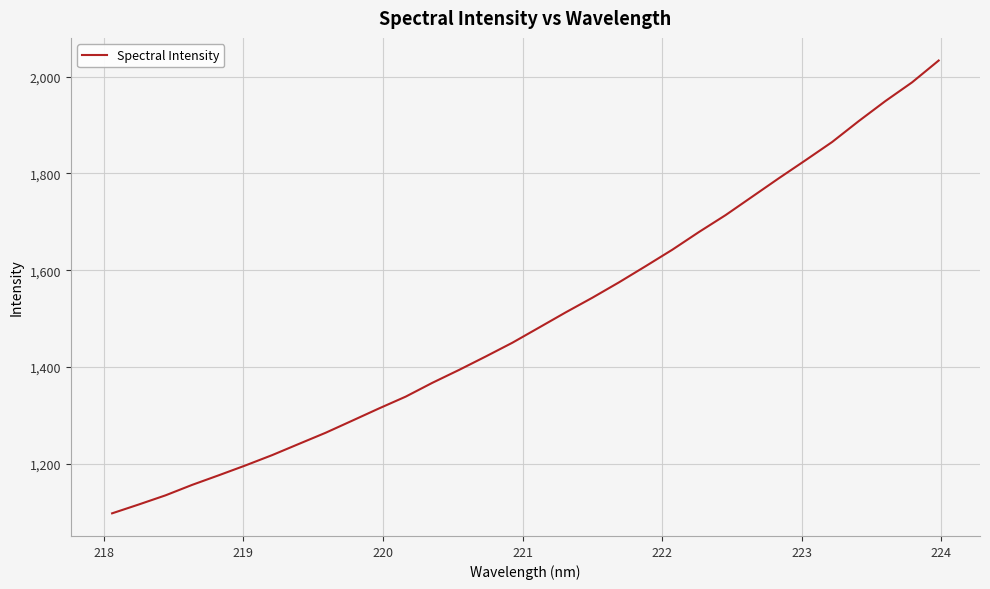

What is the smallest value displayed?

1097.5